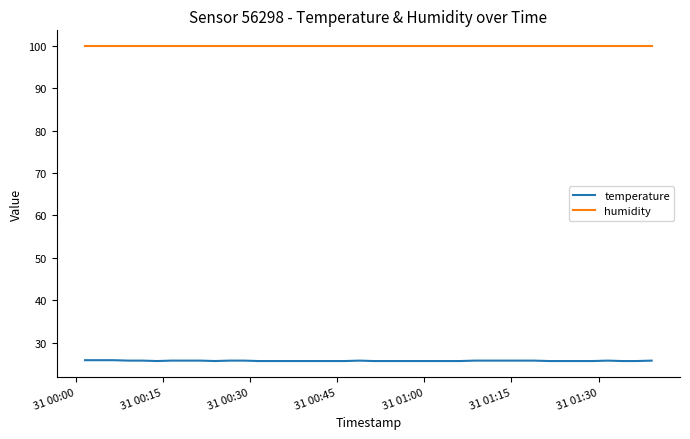

True or false: temperature and humidity intersect in this chart.

False